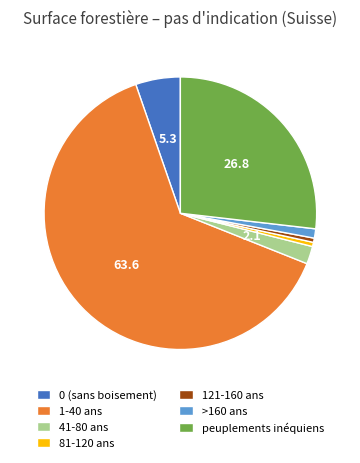

Which category has the biggest portion of the pie?

1-40 ans